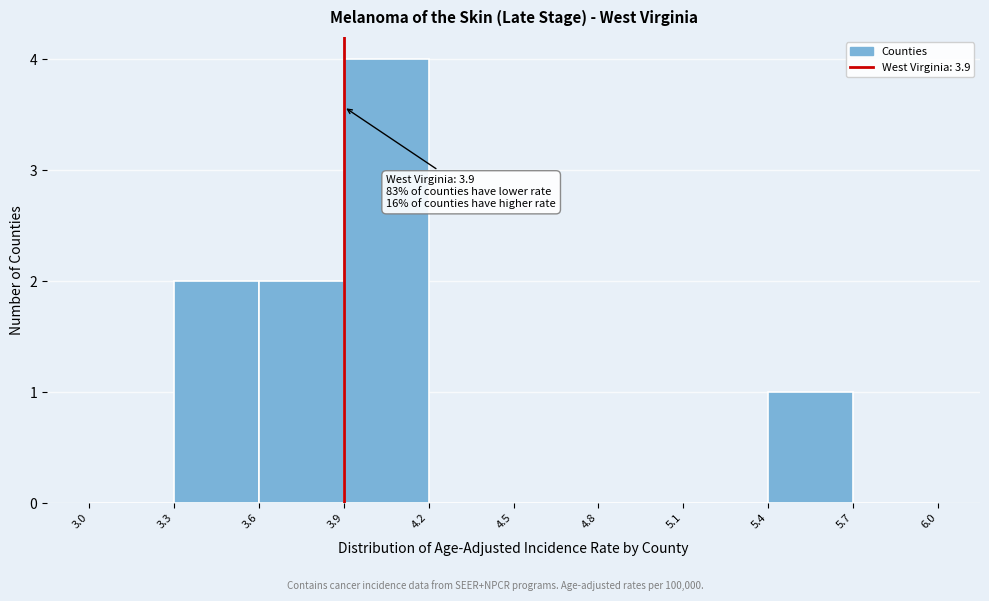

Over which range of the x-axis is the bar tallest?

3.9 to 4.2